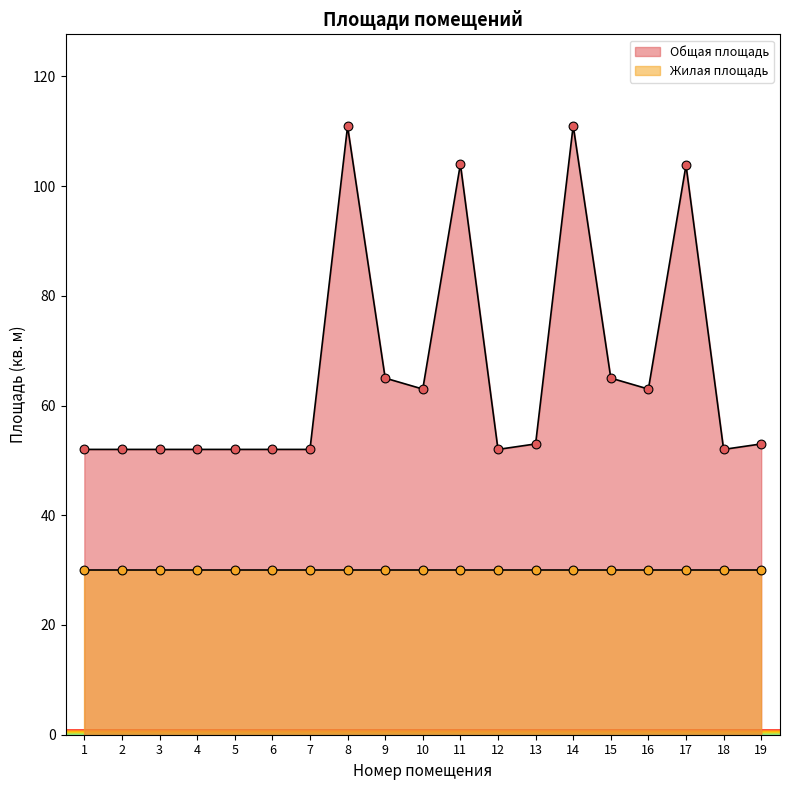

Which has a higher value, 11 or 8?

8